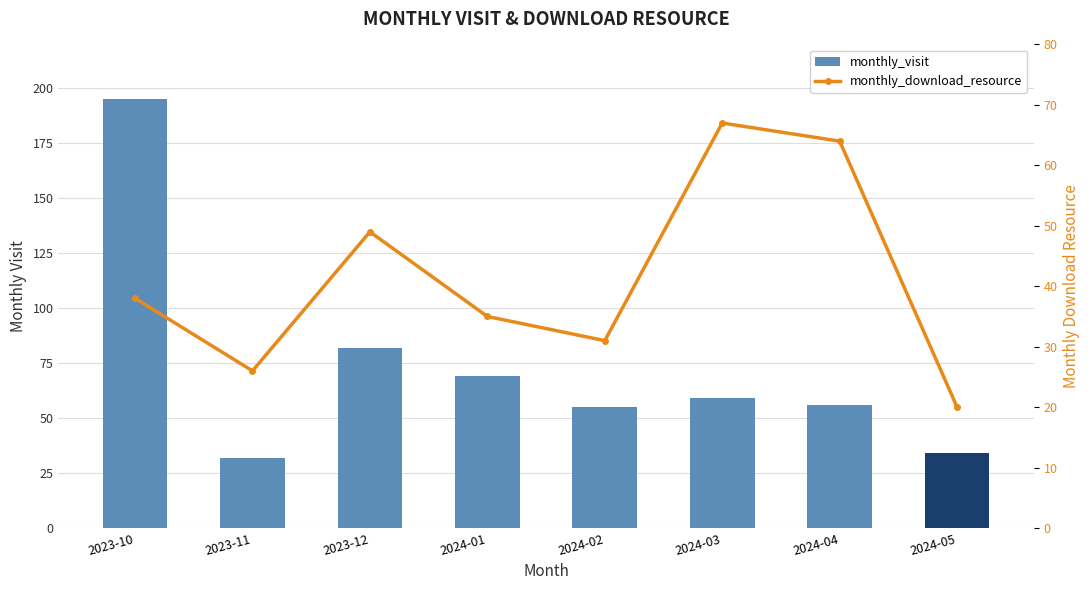

What is the approximate value of monthly_download_resource at 2023-11, to the nearest 10?

30